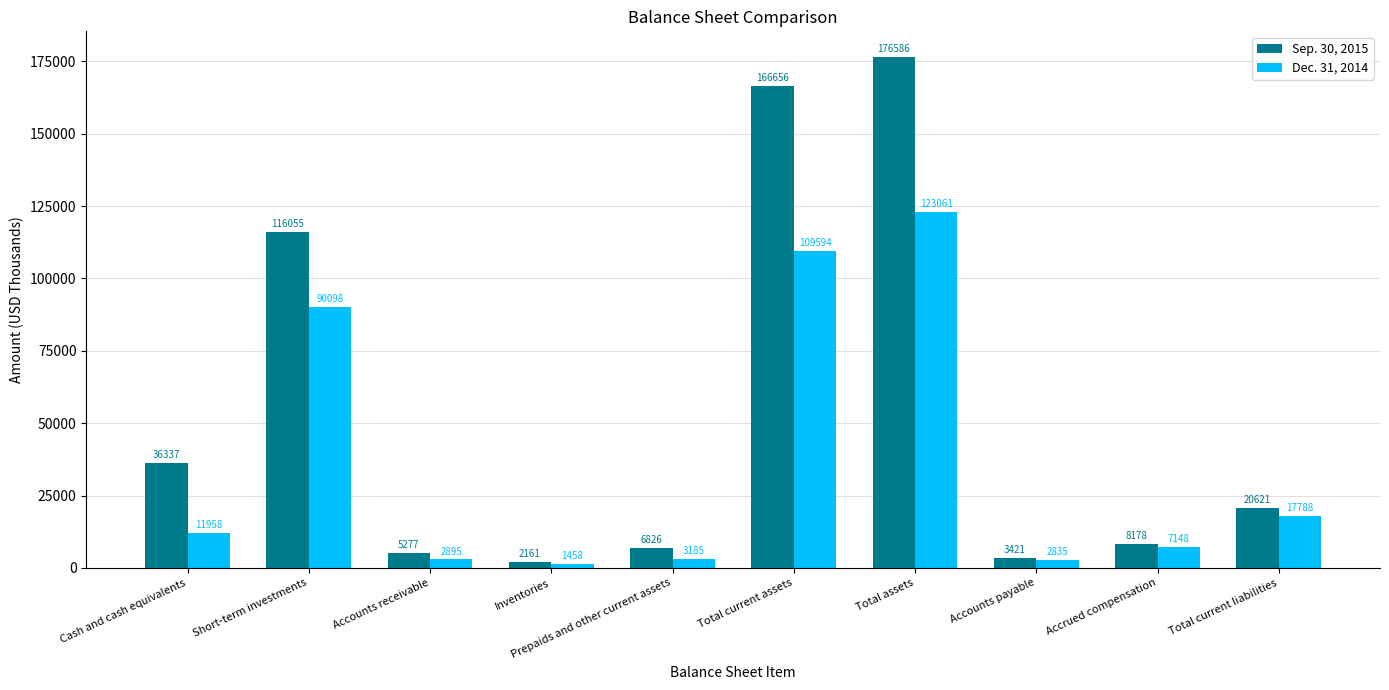

Reading right to left, extract all data points from this chart.

Sep. 30, 2015: Total current liabilities=20621	Accrued compensation=8178	Accounts payable=3421	Total assets=176586	Total current assets=166656	Prepaids and other current assets=6826	Inventories=2161	Accounts receivable=5277	Short-term investments=116055	Cash and cash equivalents=36337
Dec. 31, 2014: Total current liabilities=17788	Accrued compensation=7148	Accounts payable=2835	Total assets=123061	Total current assets=109594	Prepaids and other current assets=3185	Inventories=1458	Accounts receivable=2895	Short-term investments=90098	Cash and cash equivalents=11958